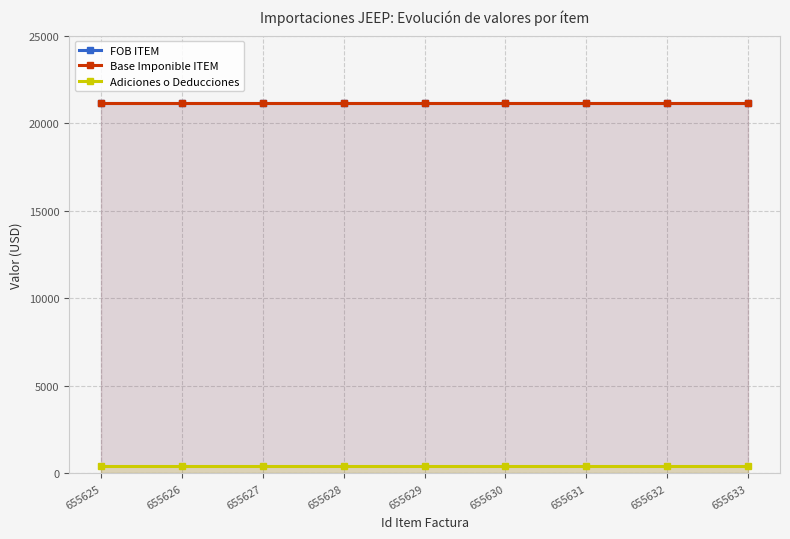

True or false: Adiciones o Deducciones and FOB ITEM cross at least once.

False